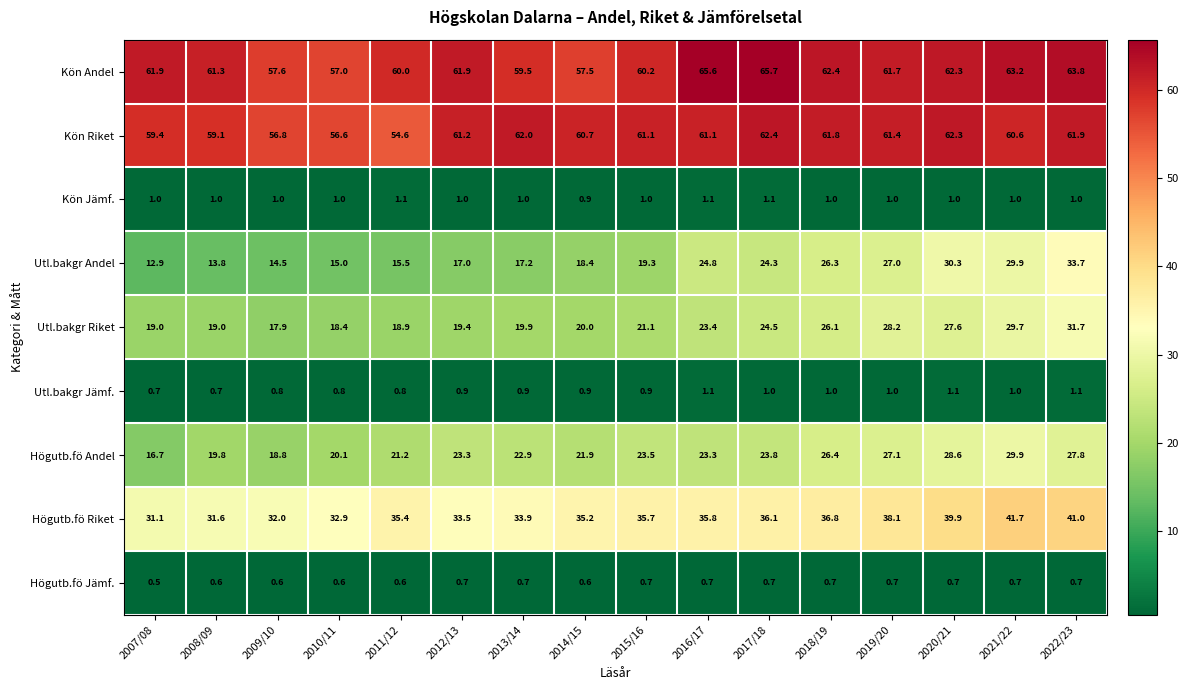

What is the sum of the Kön Jämf. values at 2013/14 and 2014/15?

1.9